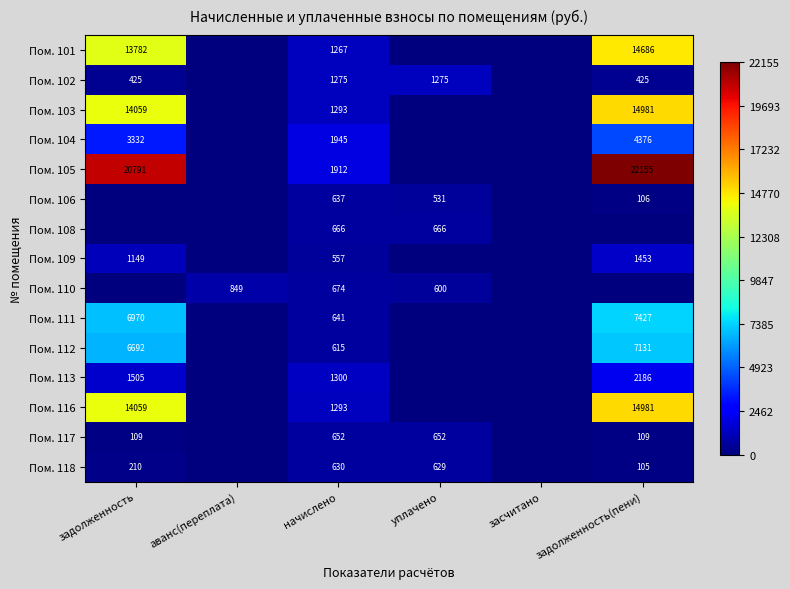

What is the sum of the Пом. 111 values at задолженность and задолженность(пени)?

14397